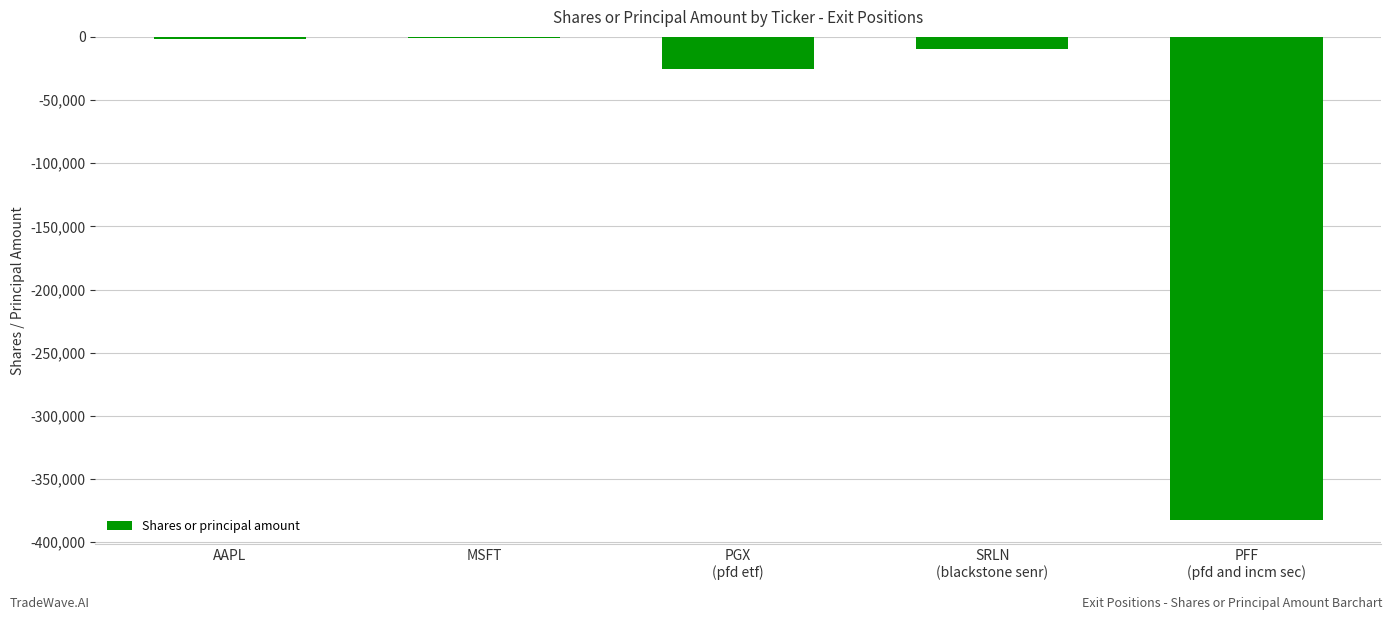

True or false: the data shows -9790 at SRLN
(blackstone senr).

True